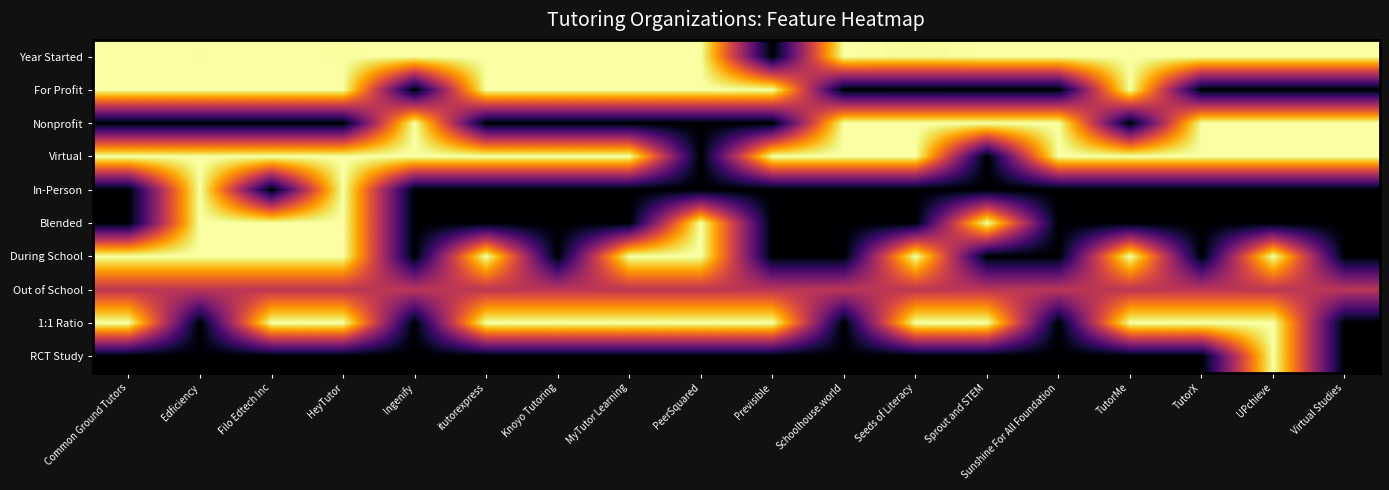

Rank the series by their maximum value, from lowest to highest.

Out of School, Year Started, For Profit, Nonprofit, Virtual, In-Person, Blended, During School, 1:1 Ratio, RCT Study